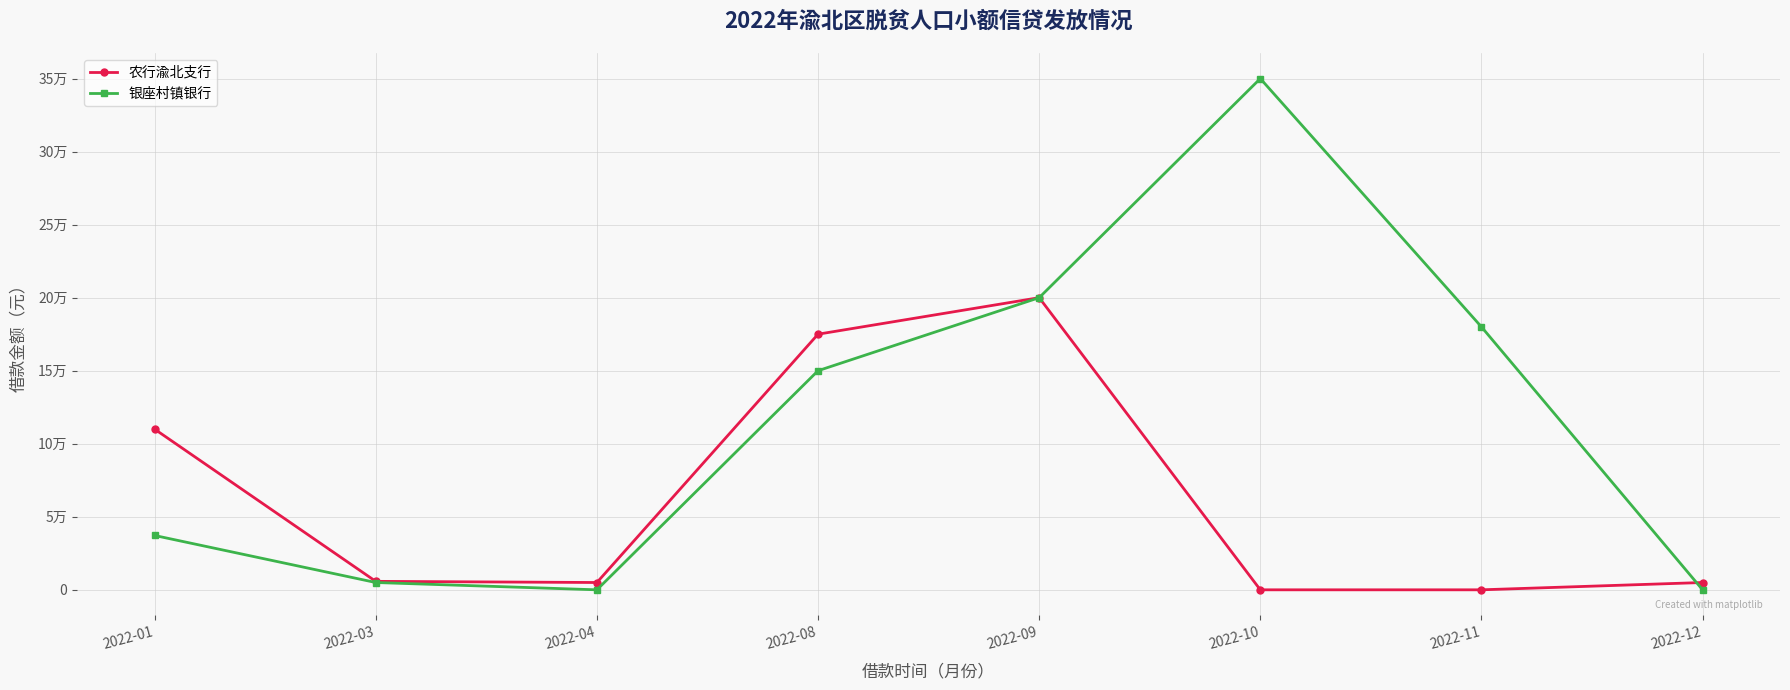

Between 2022-01 and 2022-09, which is larger?

2022-09